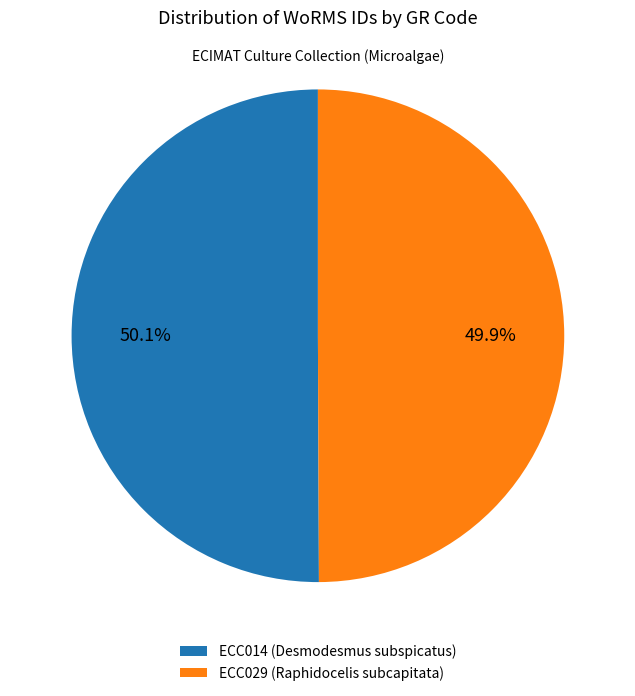

How many segments does this pie chart have?

2